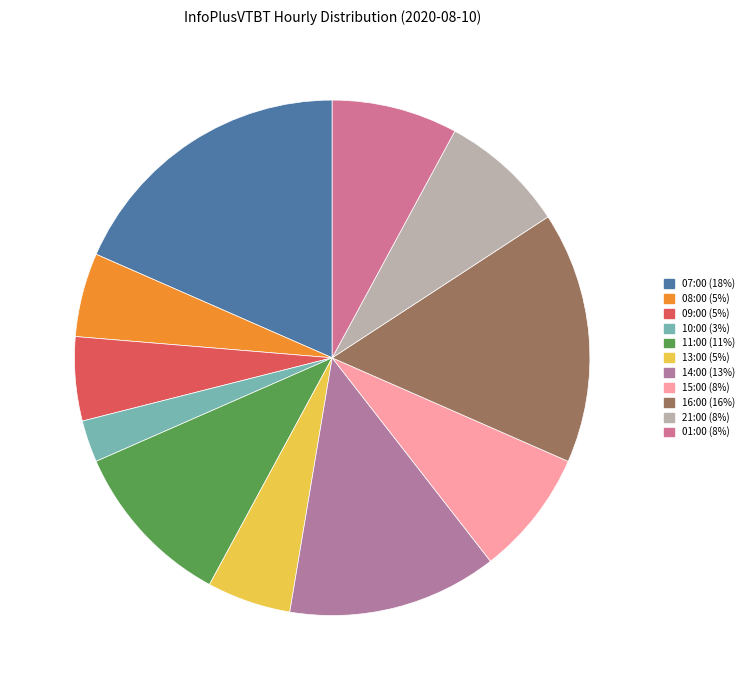

To the nearest percent, what percentage of the pie is 14:00?

13%